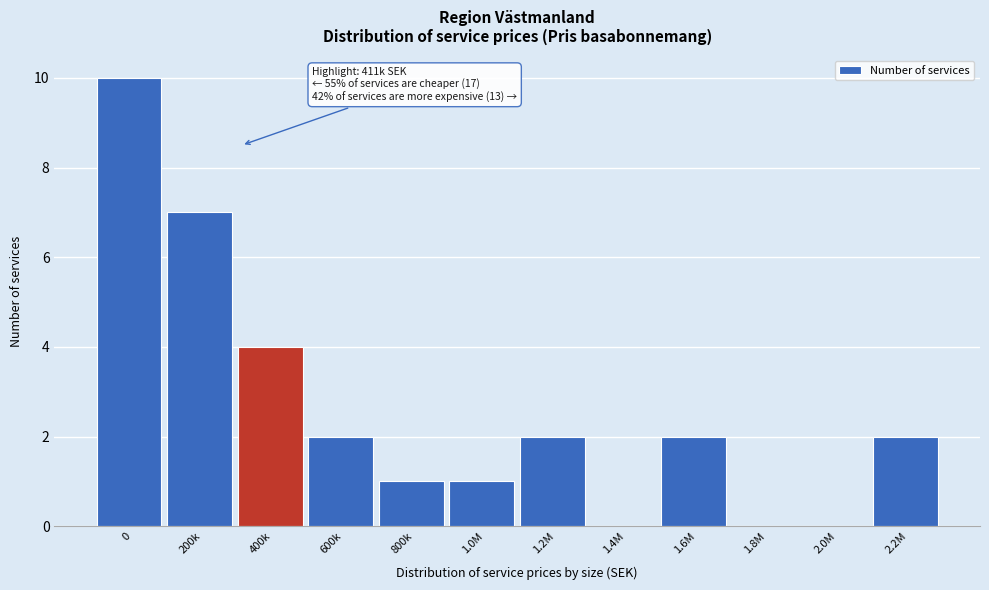

Reading right to left, what are all the values shown in this chart?

2.2M=2	2.0M=0	1.8M=0	1.6M=2	1.4M=0	1.2M=2	1.0M=1	800k=1	600k=2	400k=4	200k=7	0=10